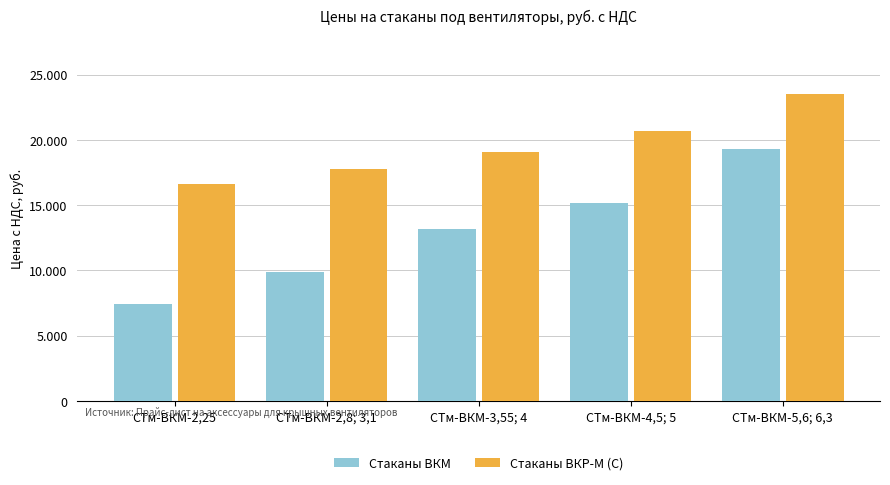

Which series has the largest range (max minus min)?

Стаканы ВКМ